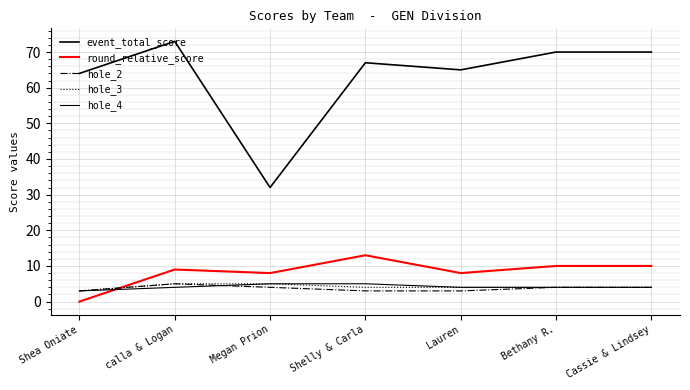

Does the chart display data point markers on the line(s)?

No